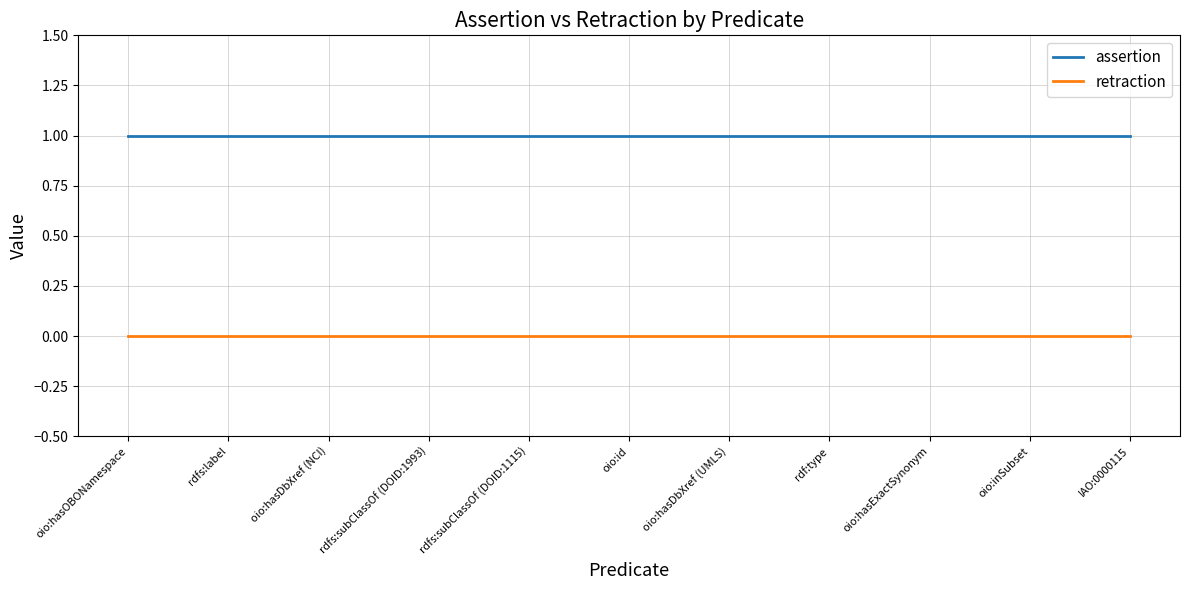

Is the value of assertion at rdfs:subClassOf (DOID:1115) greater than the value of retraction at rdfs:subClassOf (DOID:1993)?

Yes